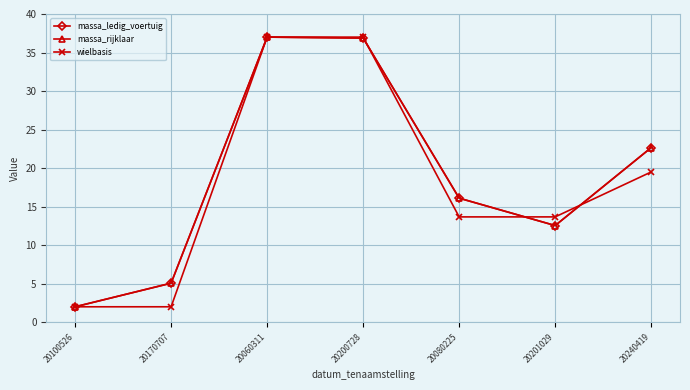

How many lines are shown in the chart?

3